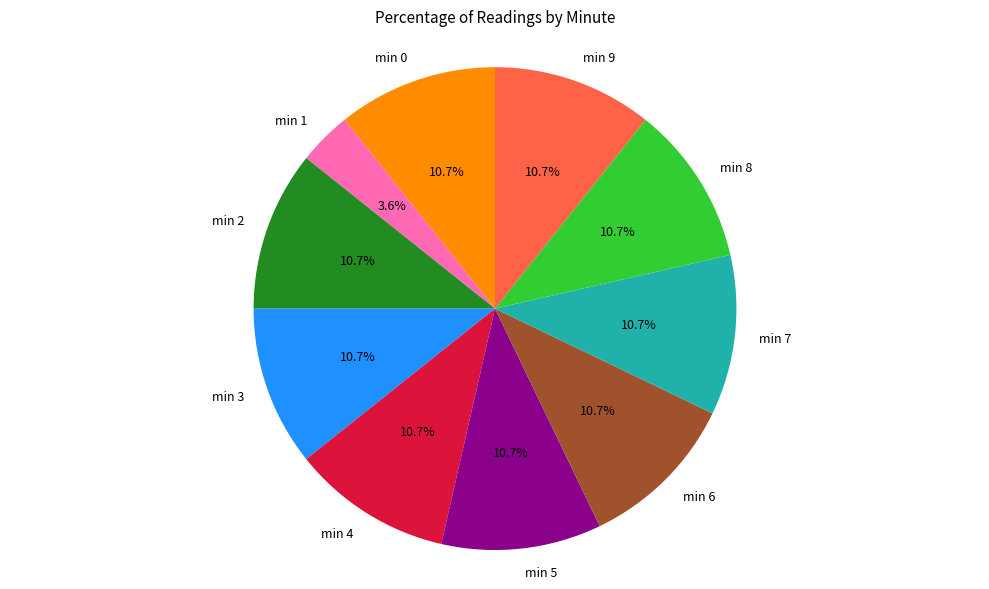

What percentage do min 4 and min 5 together represent?

21.4%